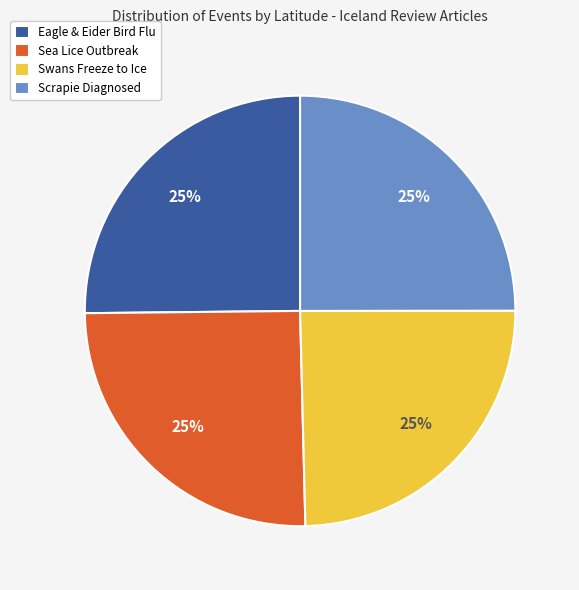

Does any single category account for the majority?

No